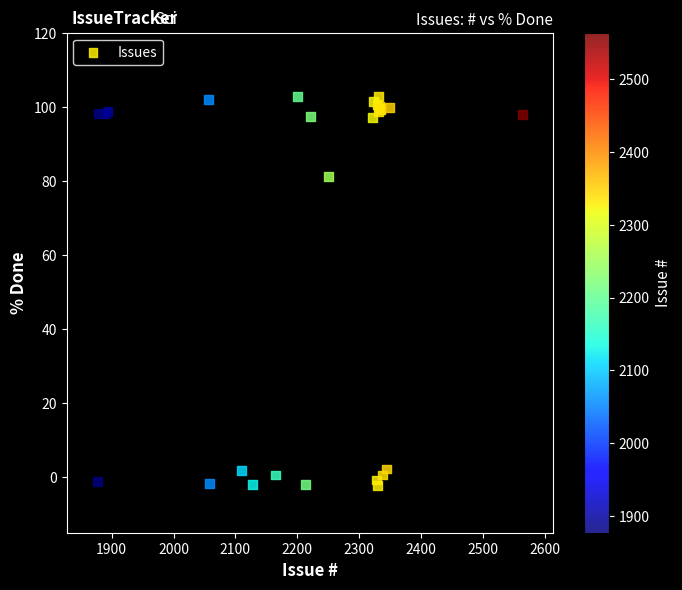

What Y value in the scatter plot is closest to 50?

81.2